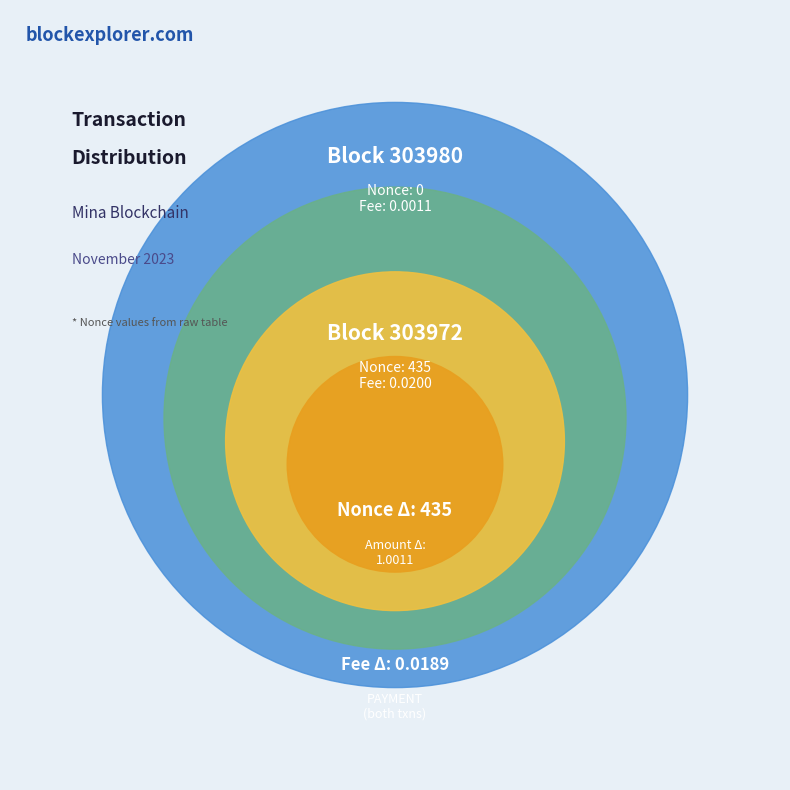

Rank the categories by value from highest to lowest.

303972, 303980